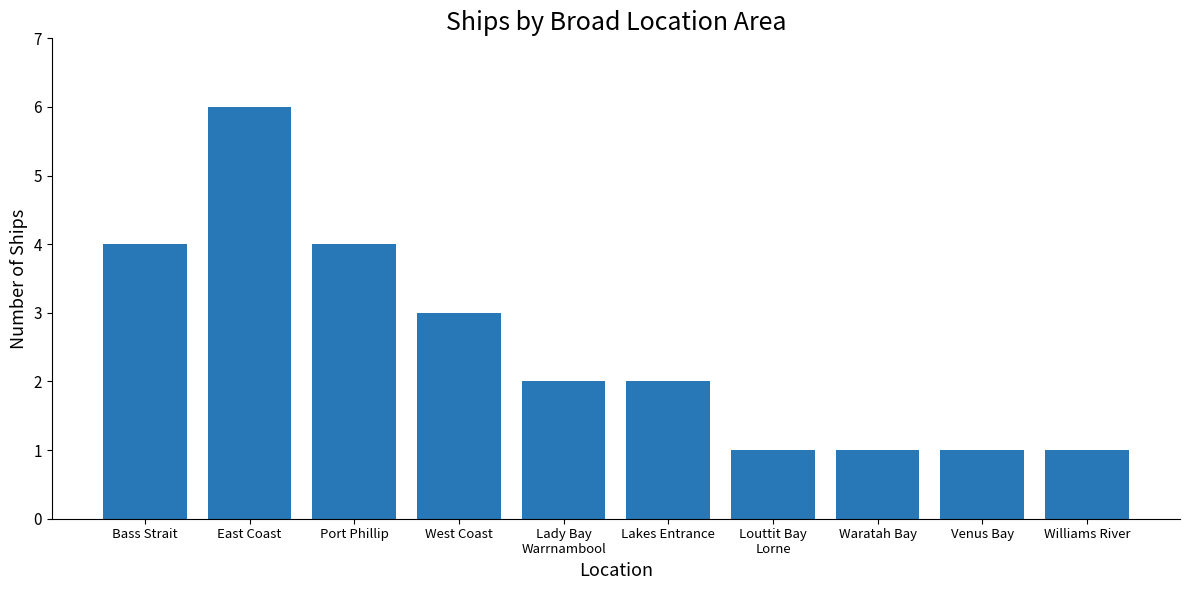

What is the greatest value displayed?

6